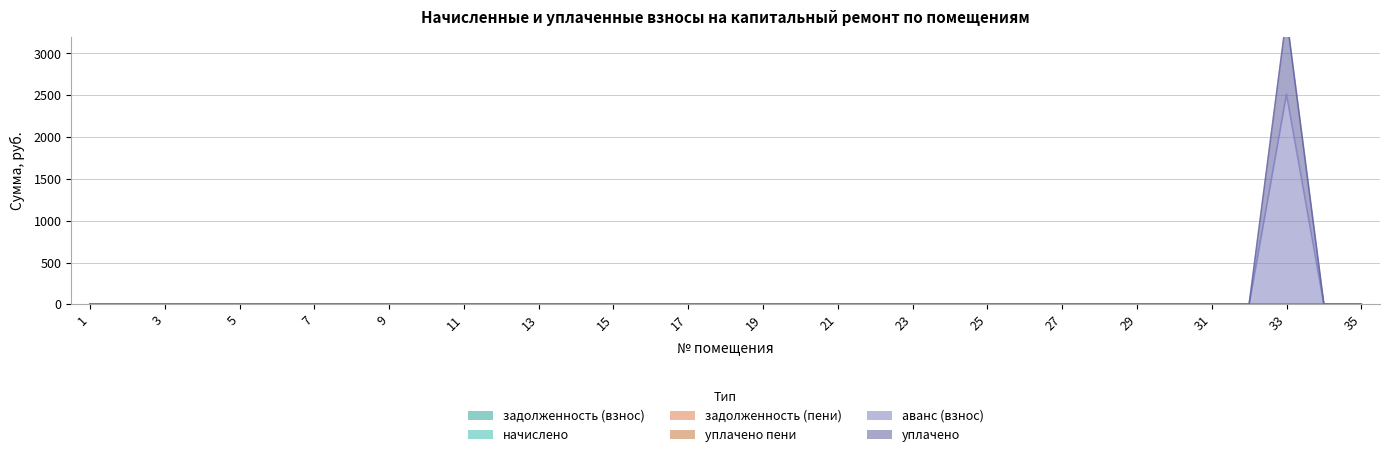

Does the chart have visible grid lines?

Yes